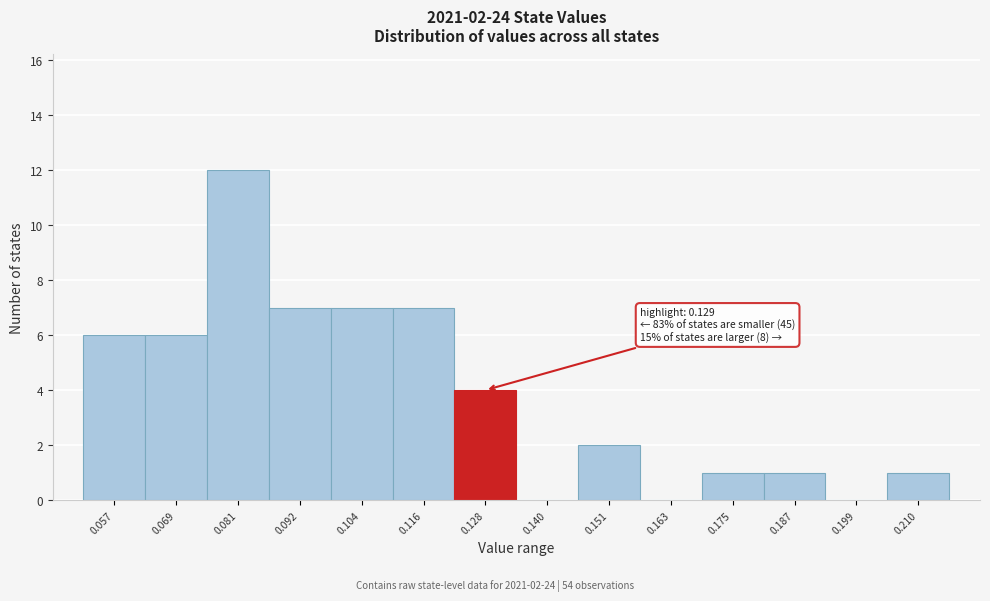

Reading left to right, what are all the values shown in this chart?

0.057=6	0.069=6	0.081=12	0.092=7	0.104=7	0.116=7	0.128=4	0.140=0	0.151=2	0.163=0	0.175=1	0.187=1	0.199=0	0.210=1